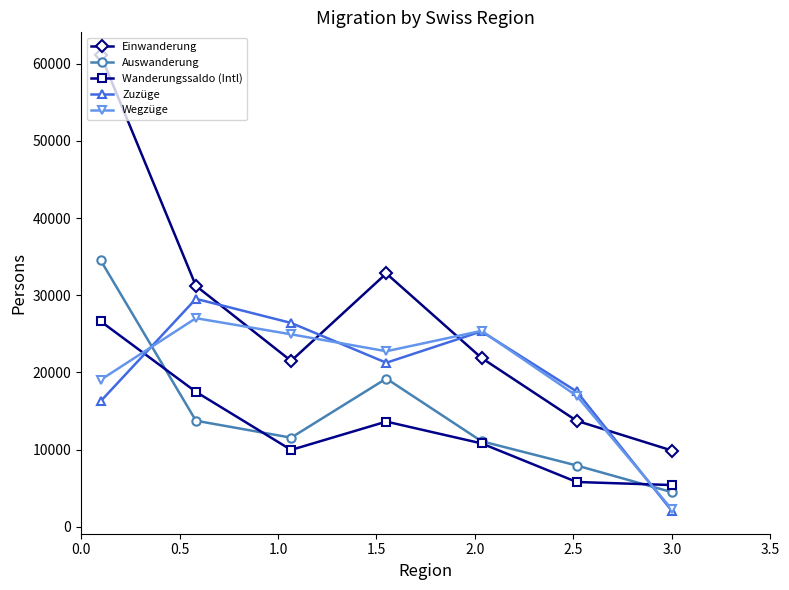

True or false: Zuzüge has more than 2 interior local peaks.

False